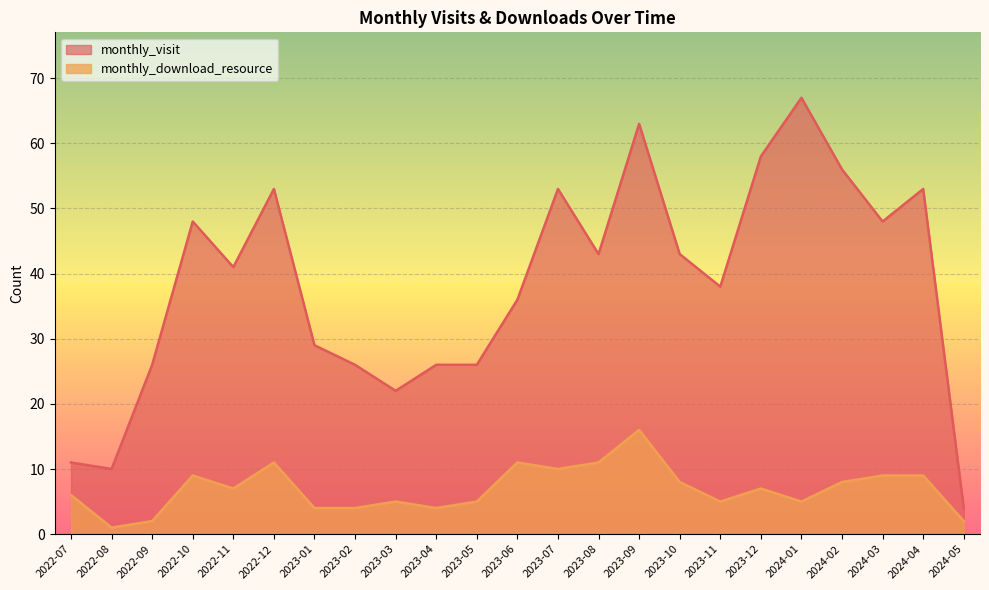

What is the minimum value shown in the chart?

1